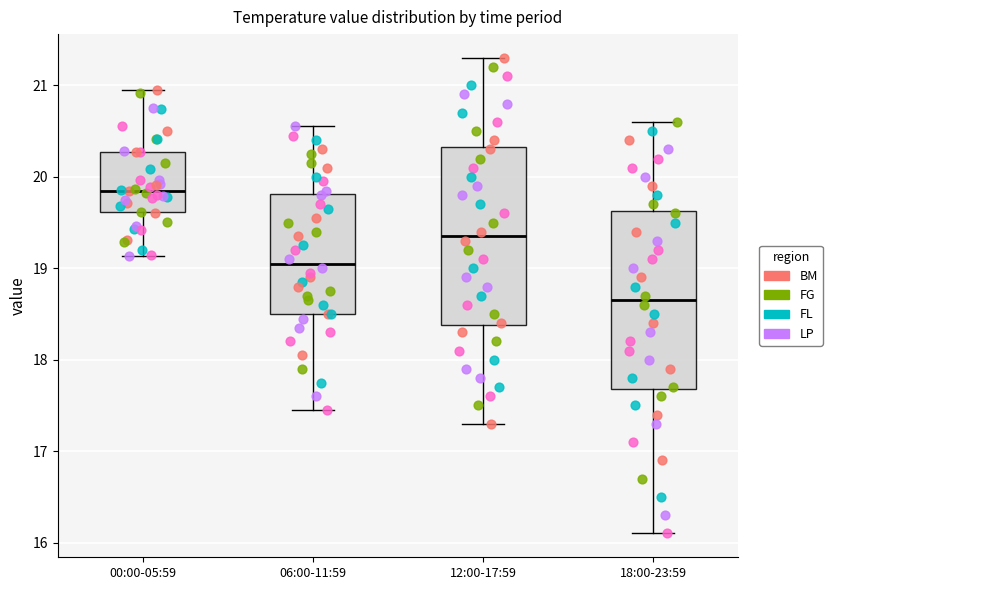

Which box's median line is the lowest?

18:00-23:59